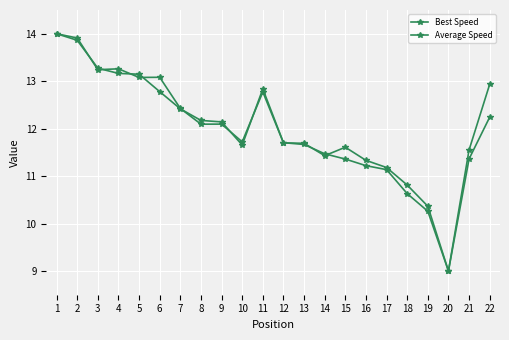

Which category has the lowest value in the Best Speed series?

20